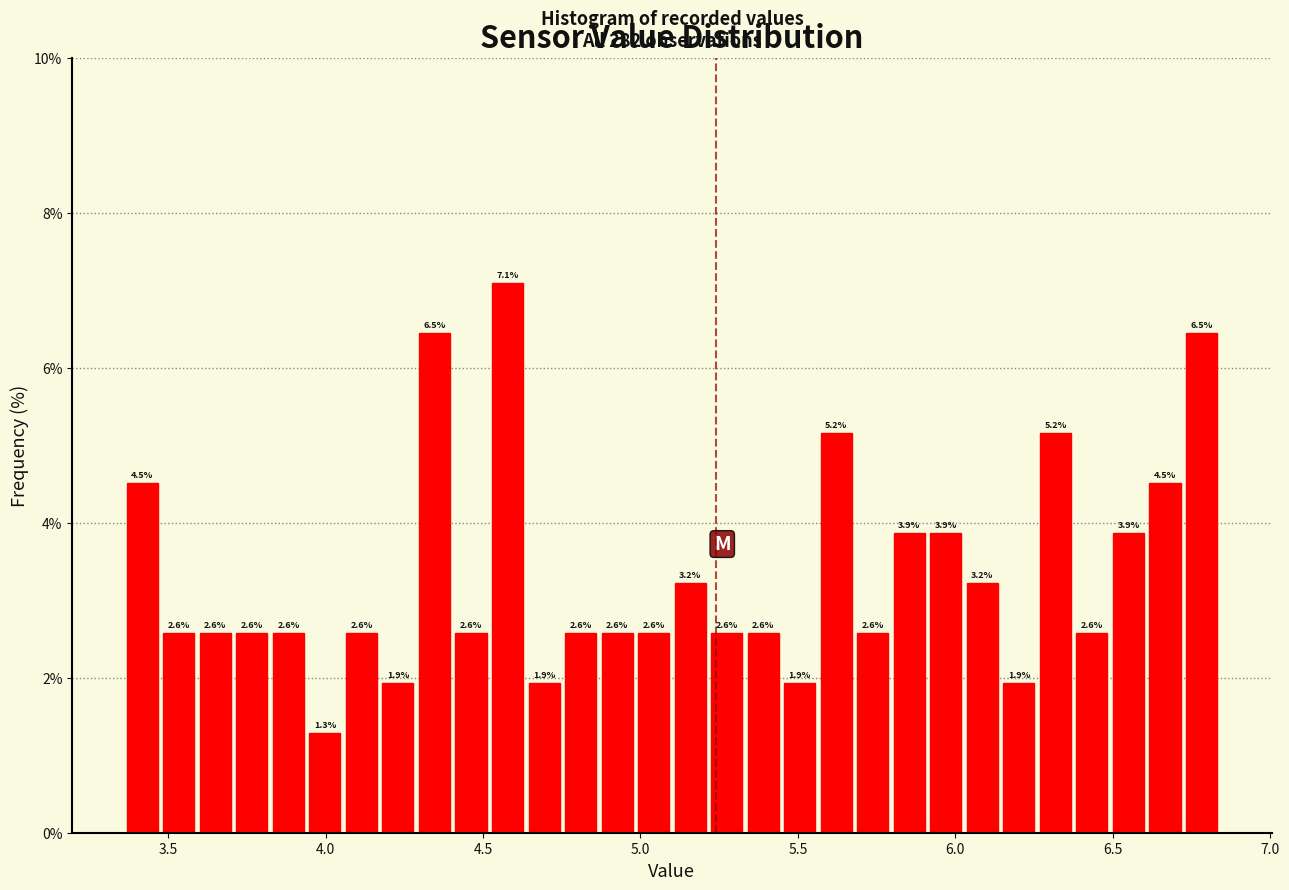

Read against the x-axis, roughly where is the centre of the tallest bar?

4.60